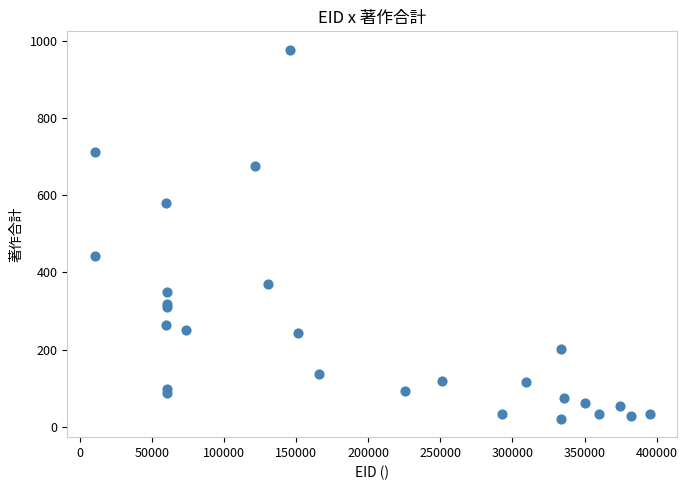

What Y value in the scatter plot is closest to 498?

441